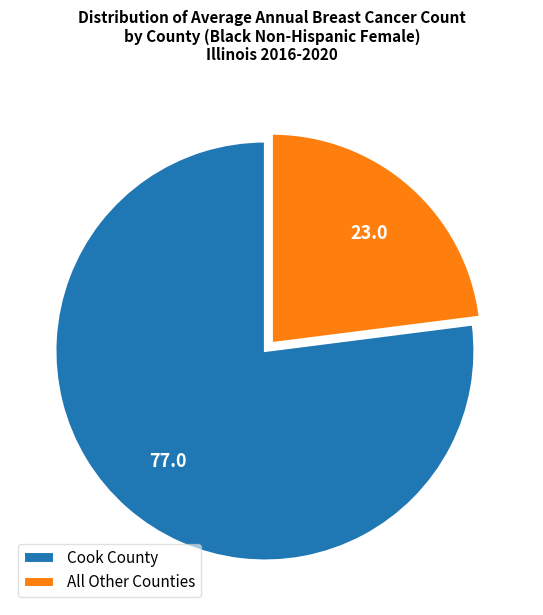

Do All Other Counties and Cook County together represent more than half of the pie?

Yes